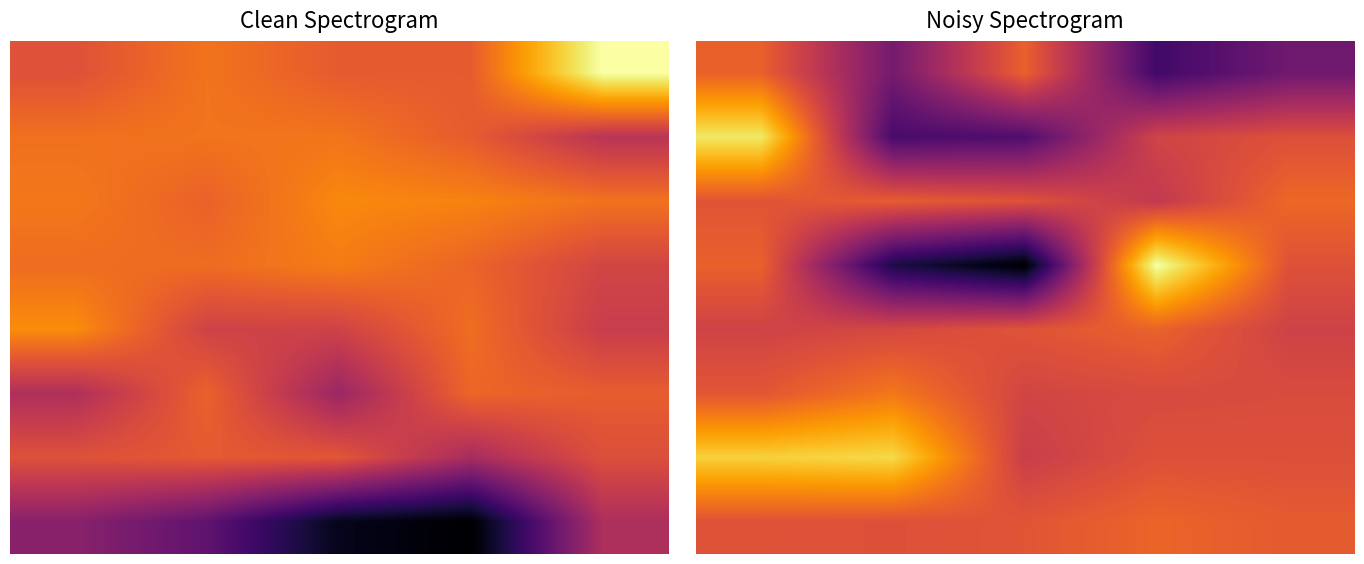

What is the total value across all series at 4?

4.5